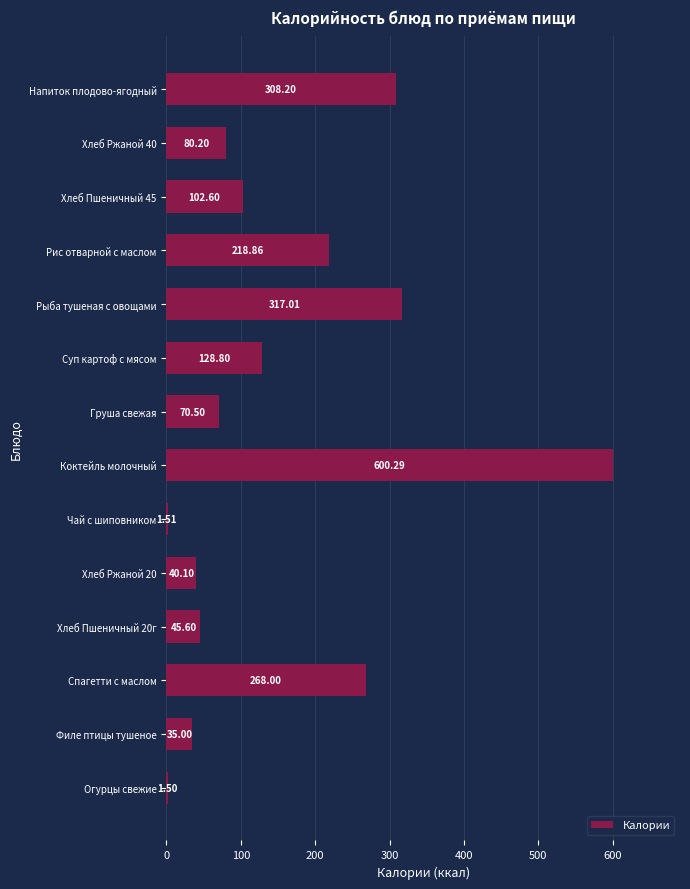

Where is the data nearest to the value 300?

Напиток плодово-ягодный